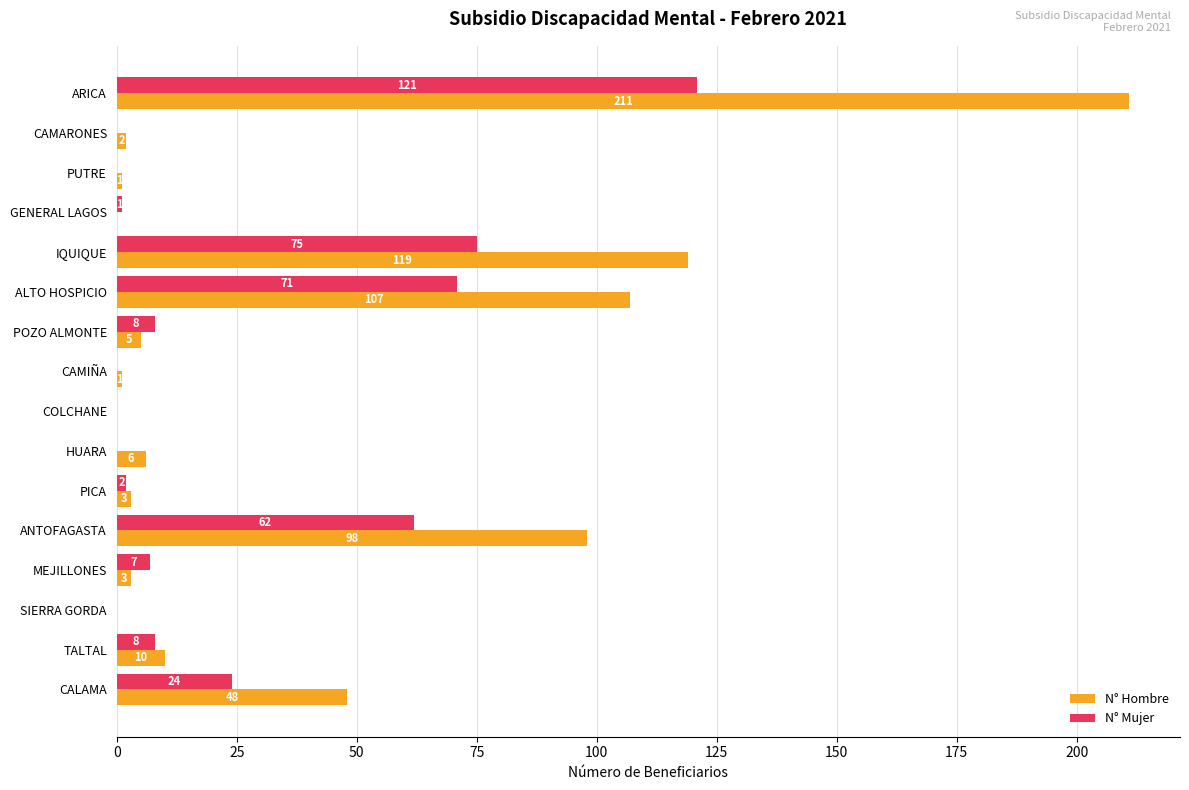

What is the sum of the N° Mujer values at ALTO HOSPICIO and PUTRE?

71